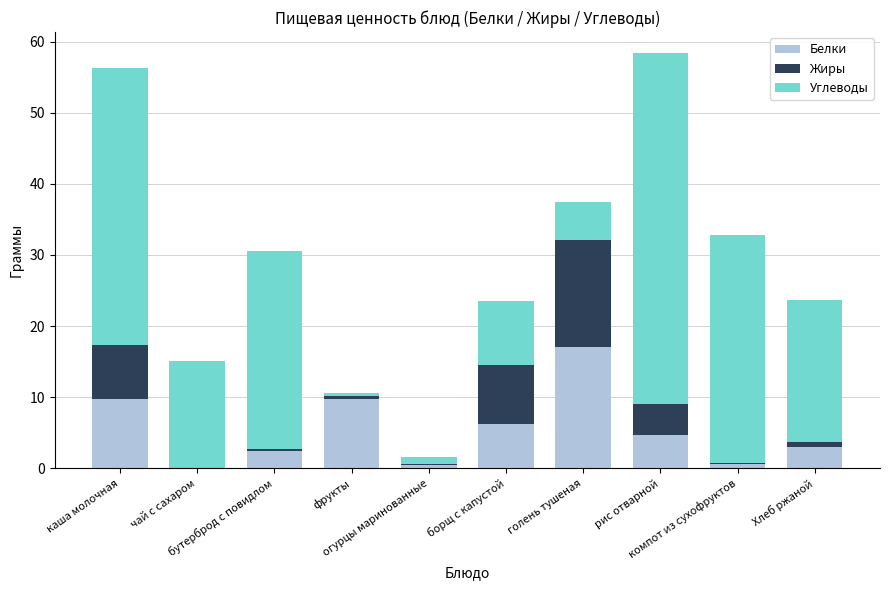

What is the sum of all Белки values?

54.2